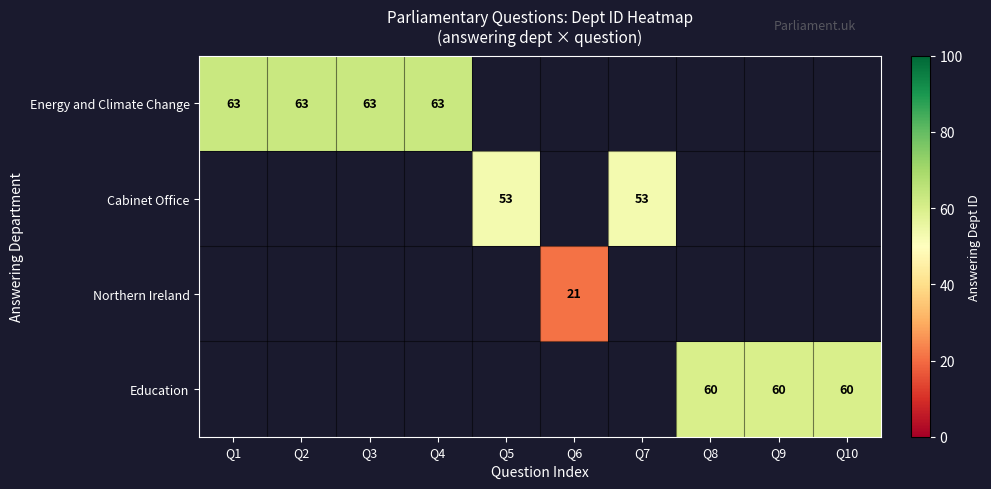

How many positive values does the row_0 series have?

4